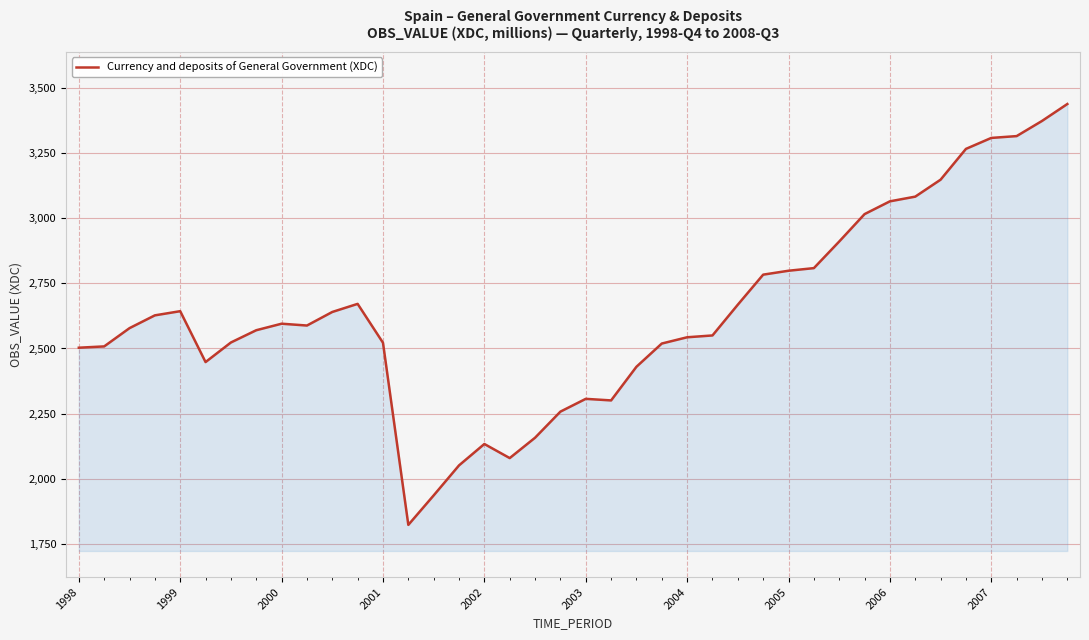

What is the smallest value displayed?

1824